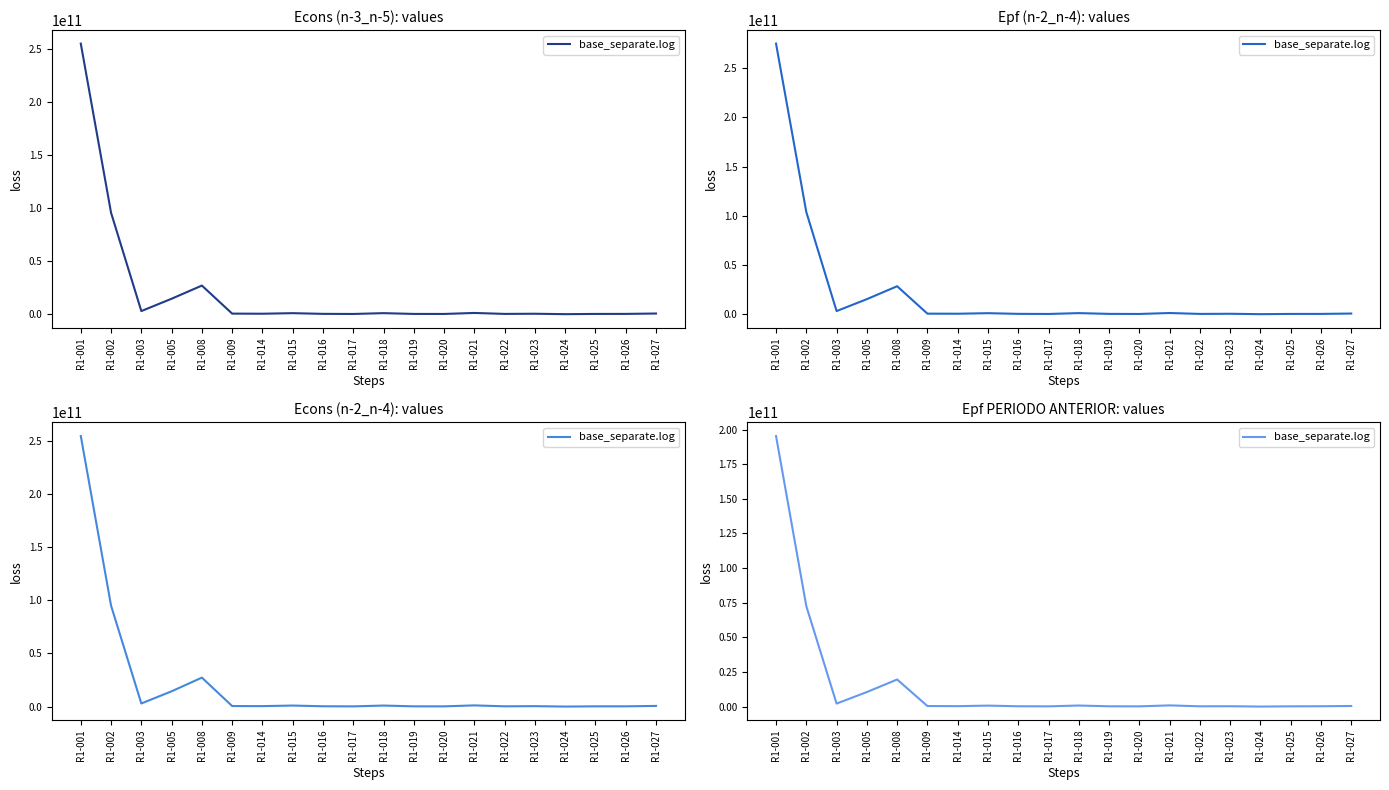

What is the value of the 10th point from the left?

171522425